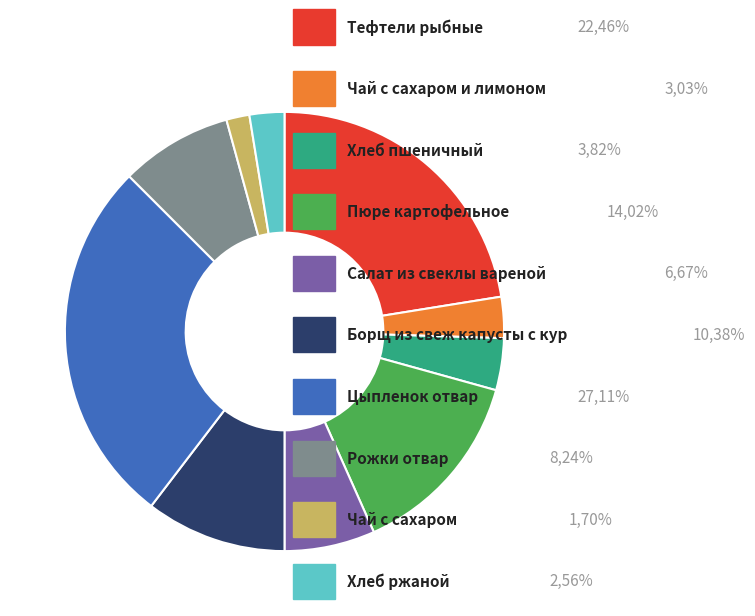

Is there a majority slice in this chart?

No